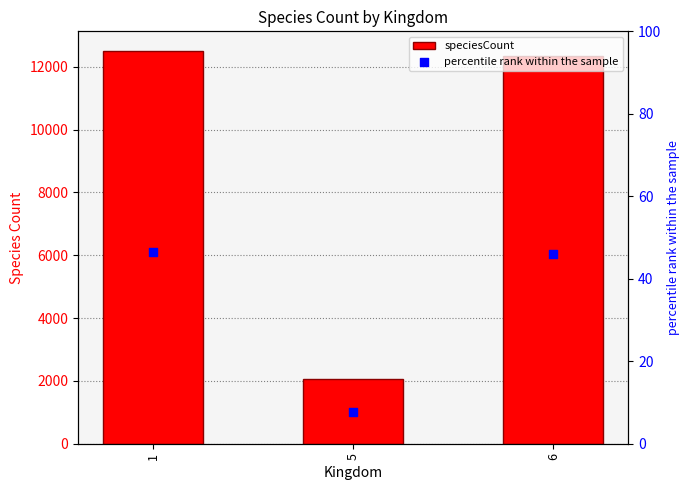

What is the total value across all series at 1?

12548.4